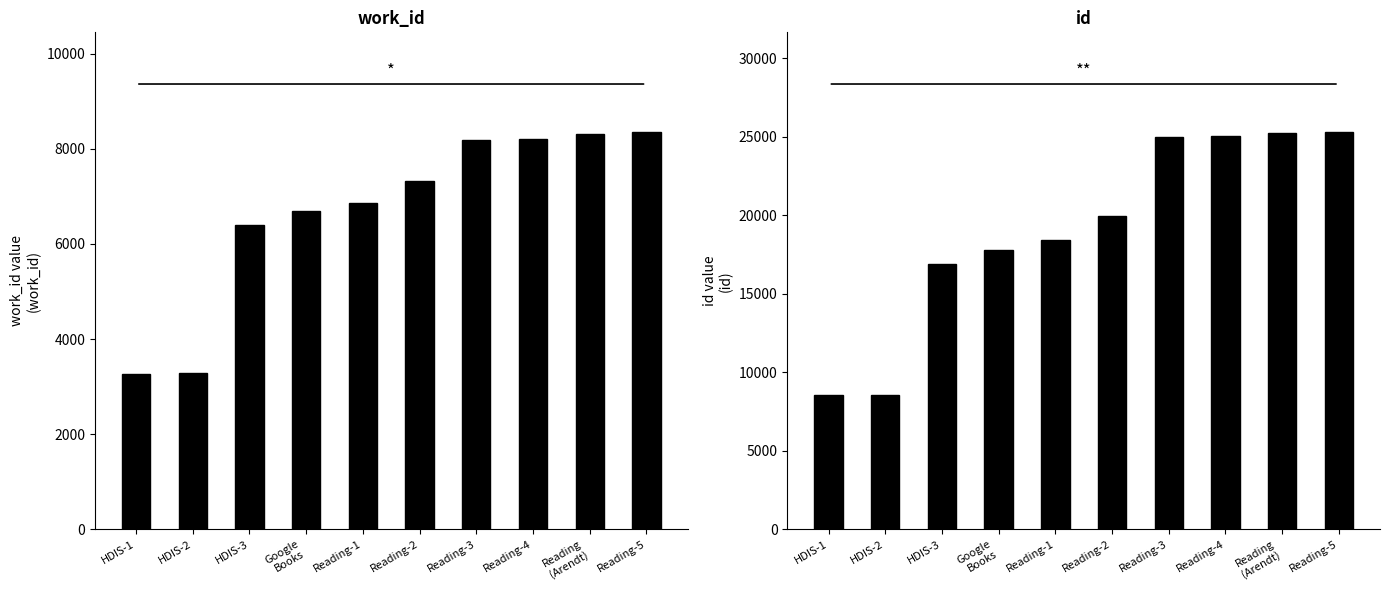

What is the value of the work_id bar at the 7th from the left?

8189